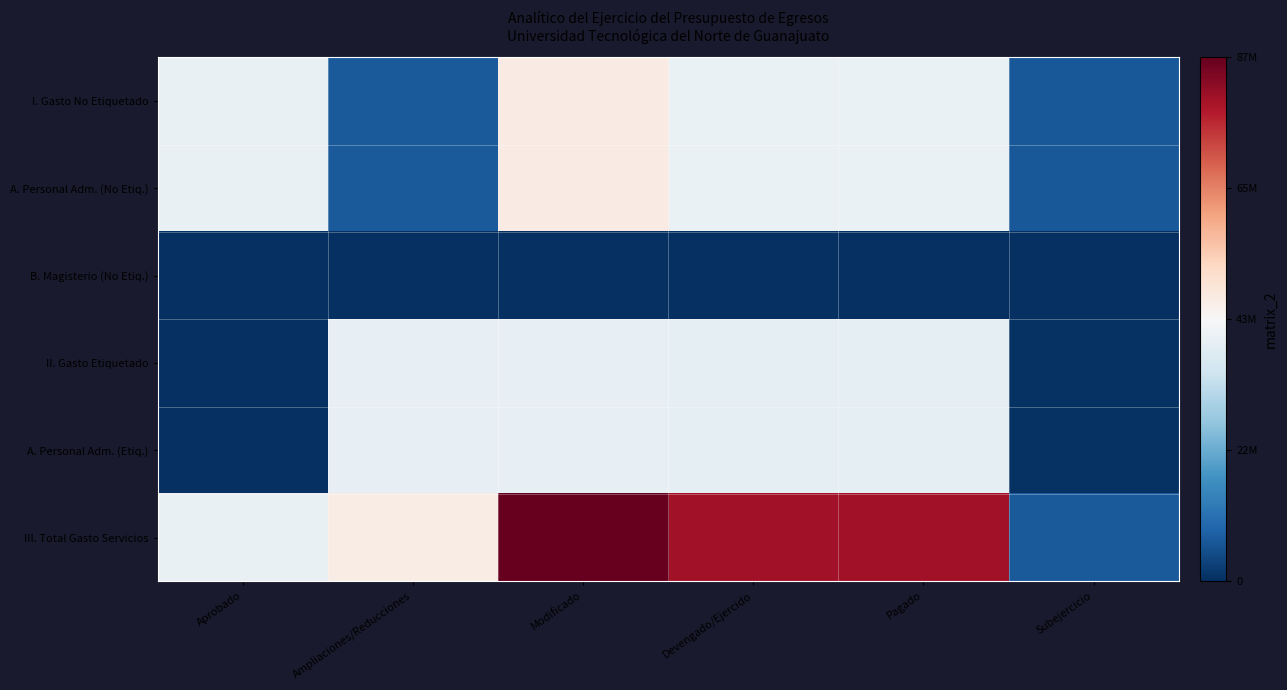

List the series in order of their peak value, highest first.

III. Total Gasto Servicios, I. Gasto No Etiquetado, A. Personal Adm. (No Etiq.), II. Gasto Etiquetado, A. Personal Adm. (Etiq.), B. Magisterio (No Etiq.)